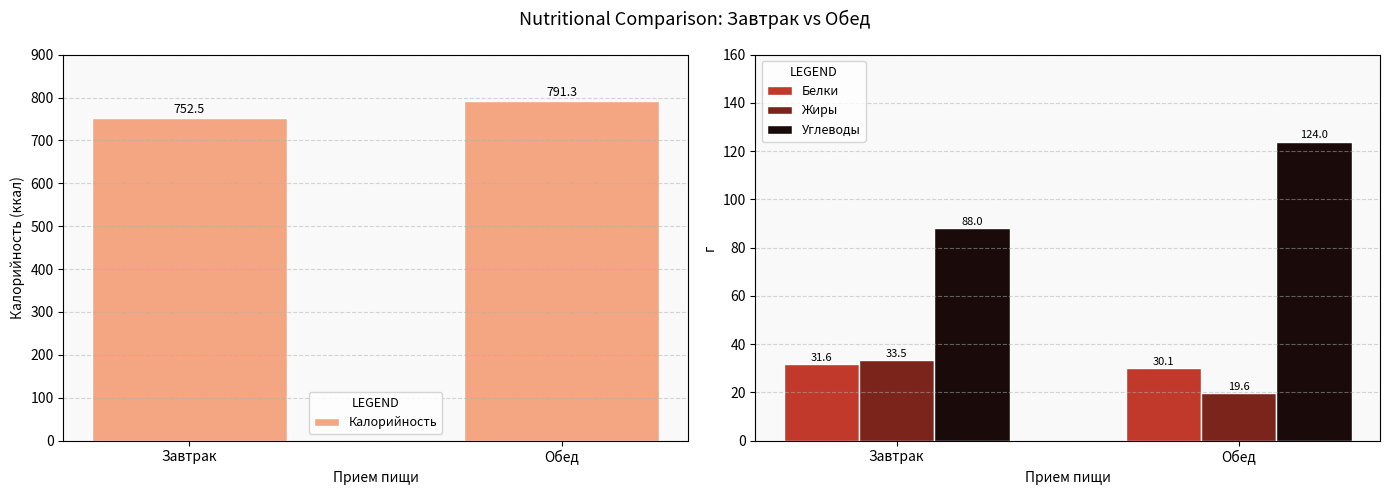

Read the Жиры value at Обед.

19.6